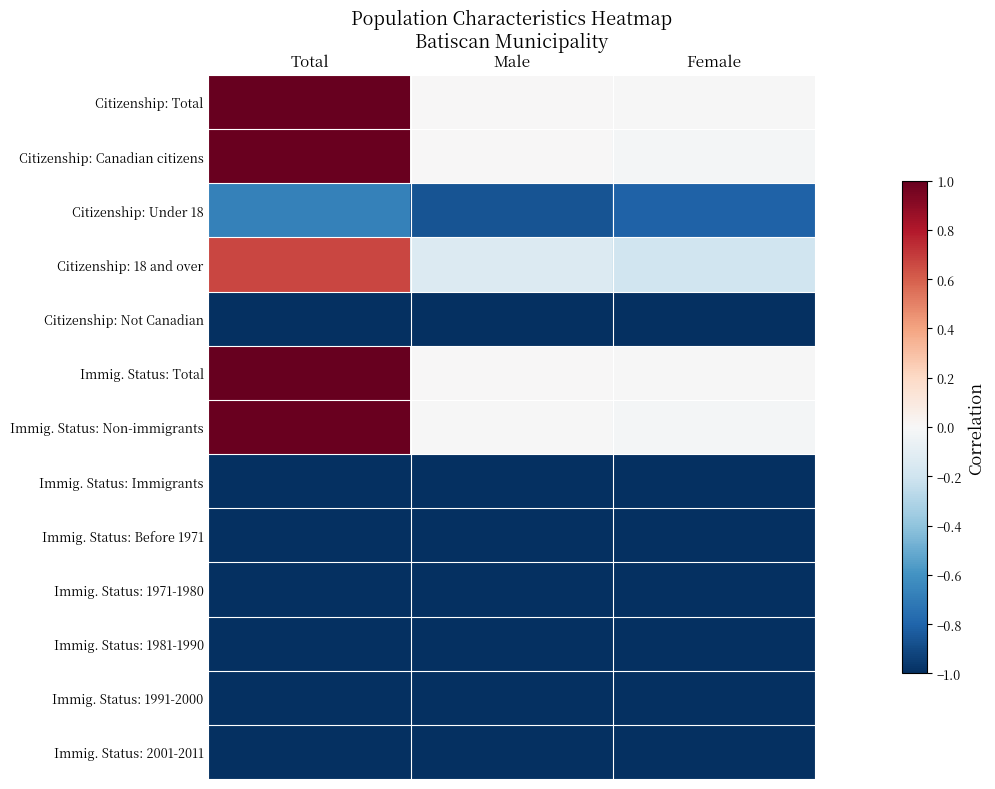

Which has a higher value, Male or Female?

Male